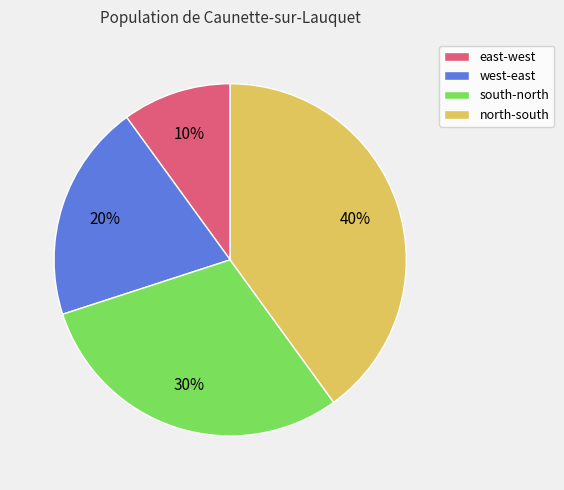

Rank the categories by value from highest to lowest.

north-south, south-north, west-east, east-west